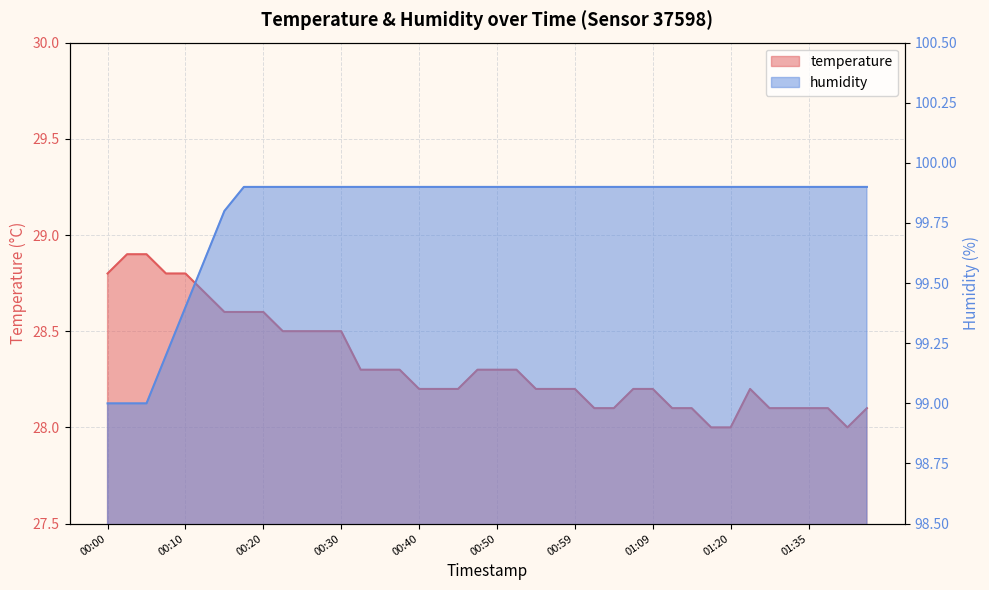

What position from the right is 01:17?

9